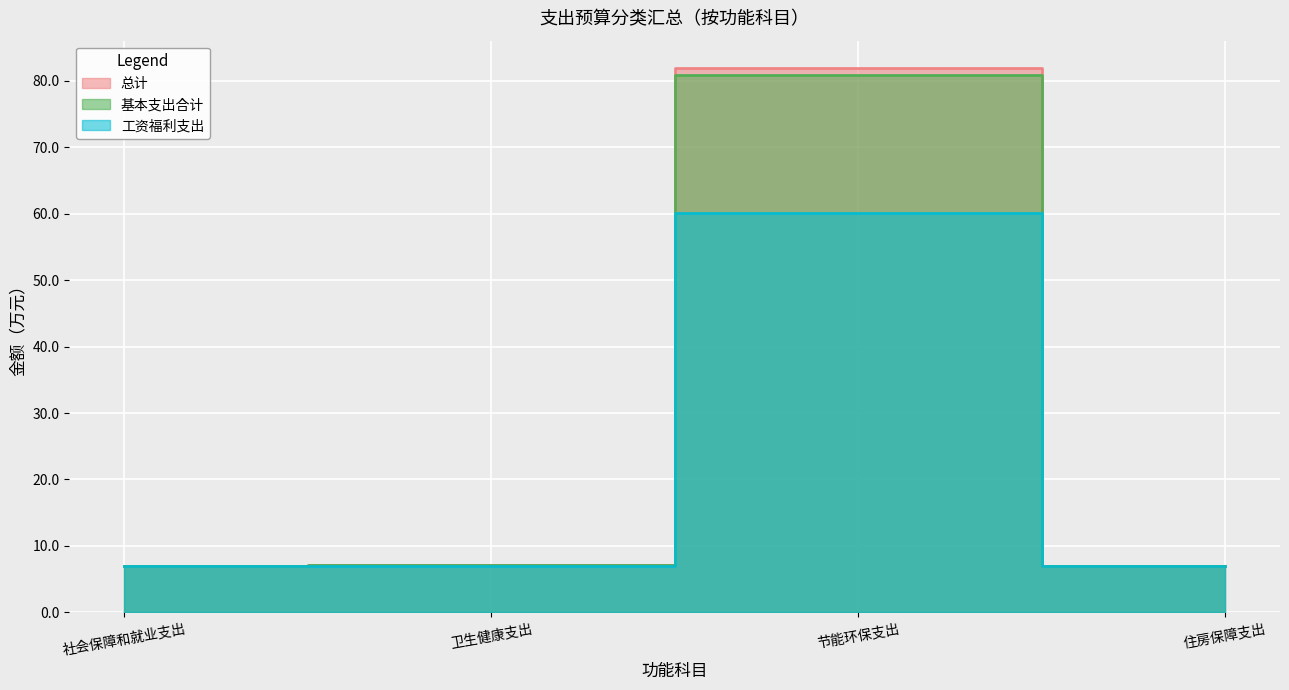

Is the value of 工资福利支出 at 卫生健康支出 greater than the value of 基本支出合计 at 节能环保支出?

No